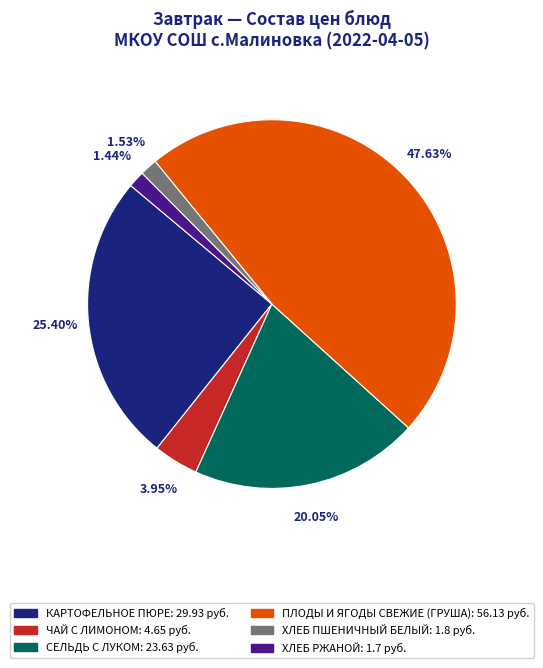

True or false: ХЛЕБ РЖАНОЙ accounts for 1% of the total.

True